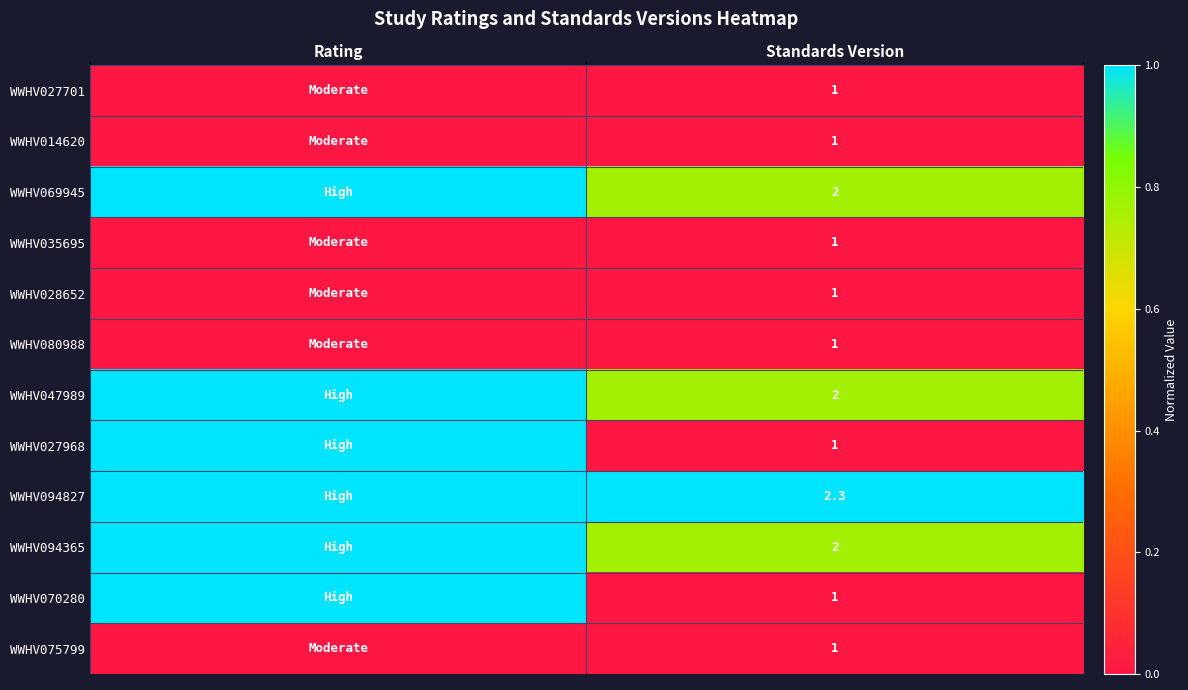

At which category is the sum across all series the highest?

Rating